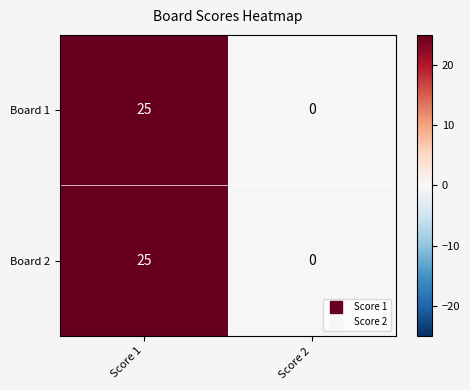

What is the maximum value shown in the chart?

25